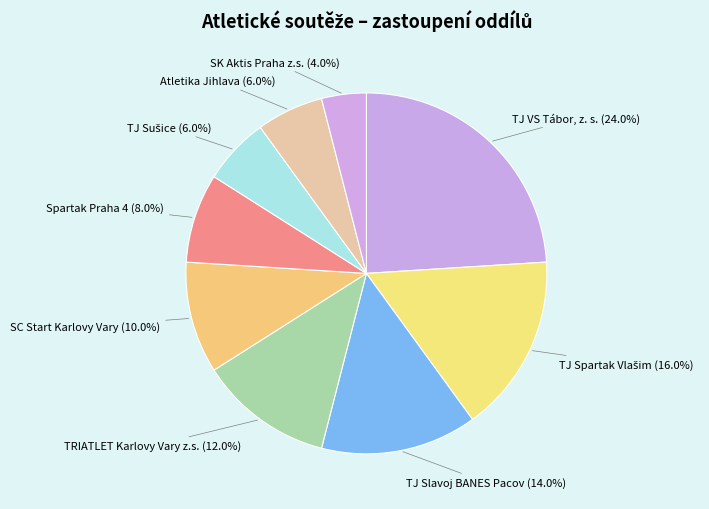

Does SC Start Karlovy Vary represent more than half of the total?

No